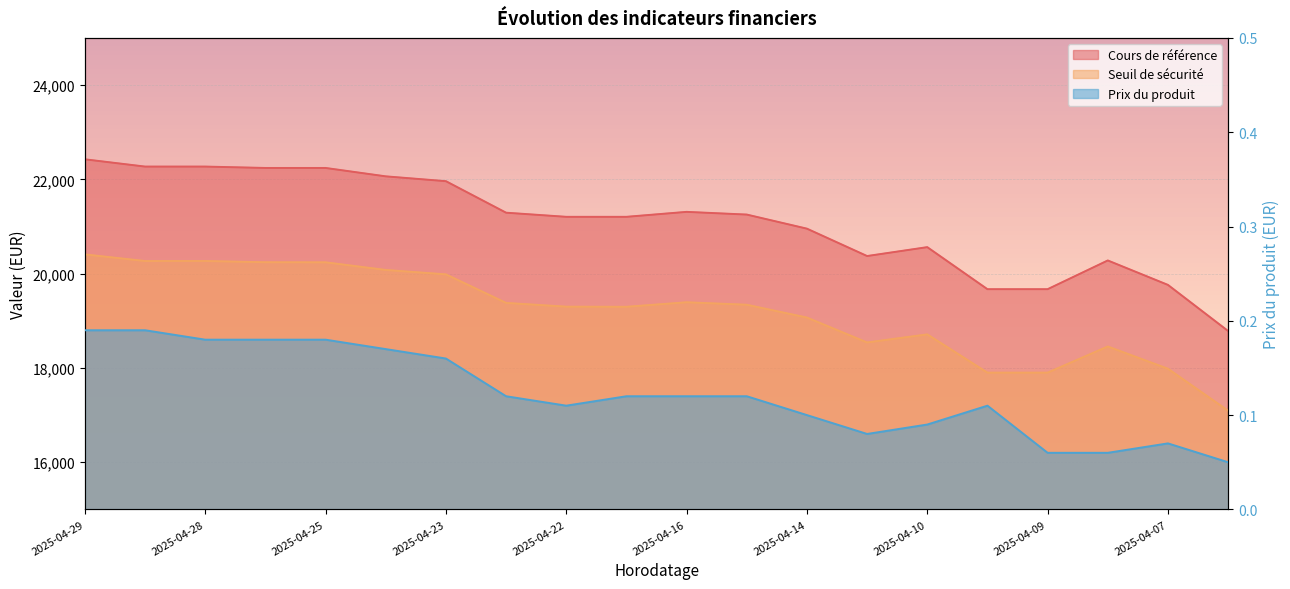

How many data points in Seuil de sécurité are above 19340?

10